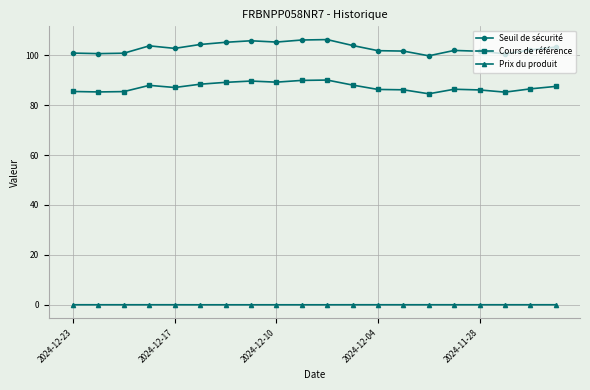

What is the greatest value displayed?

106.2